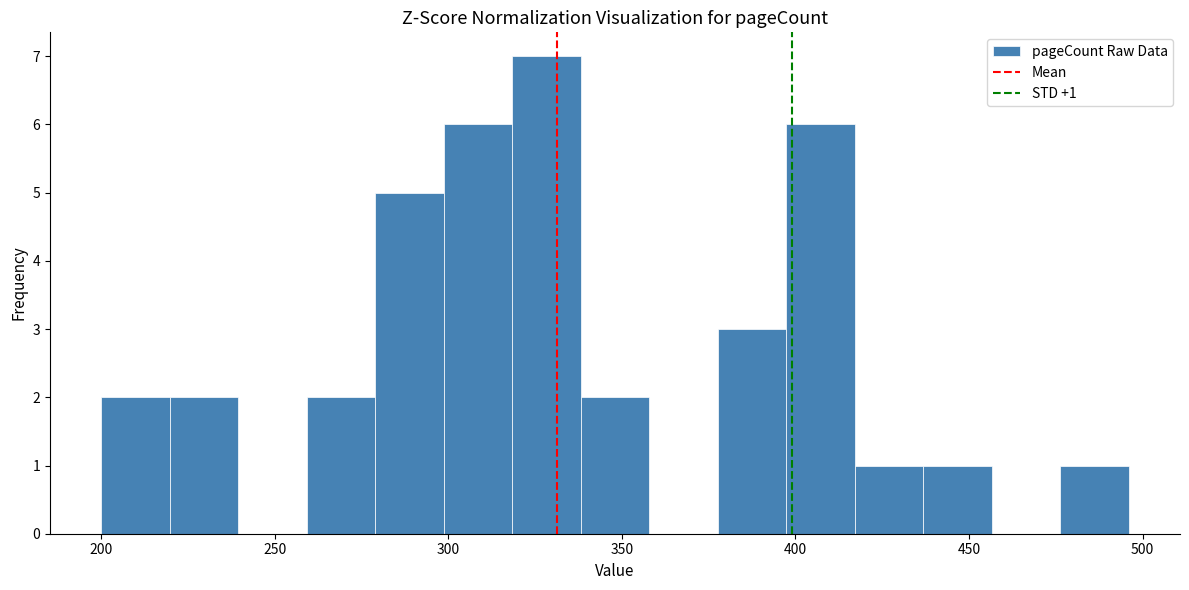

Read against the x-axis, roughly where is the centre of the tallest bar?

330